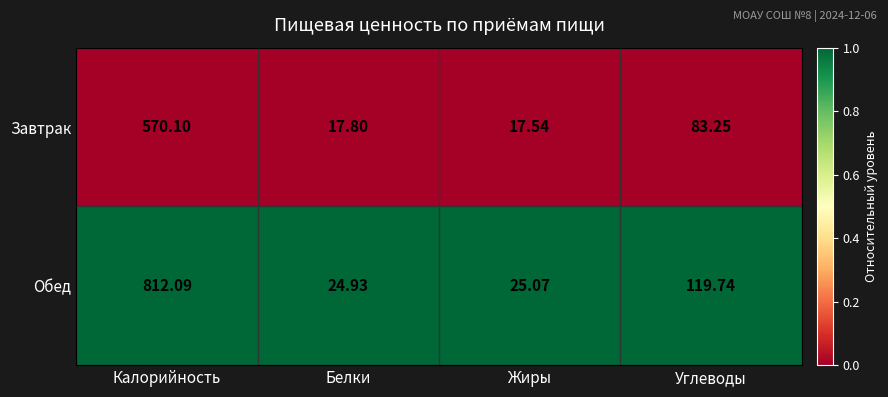

Which series has the largest total across all categories?

Обед